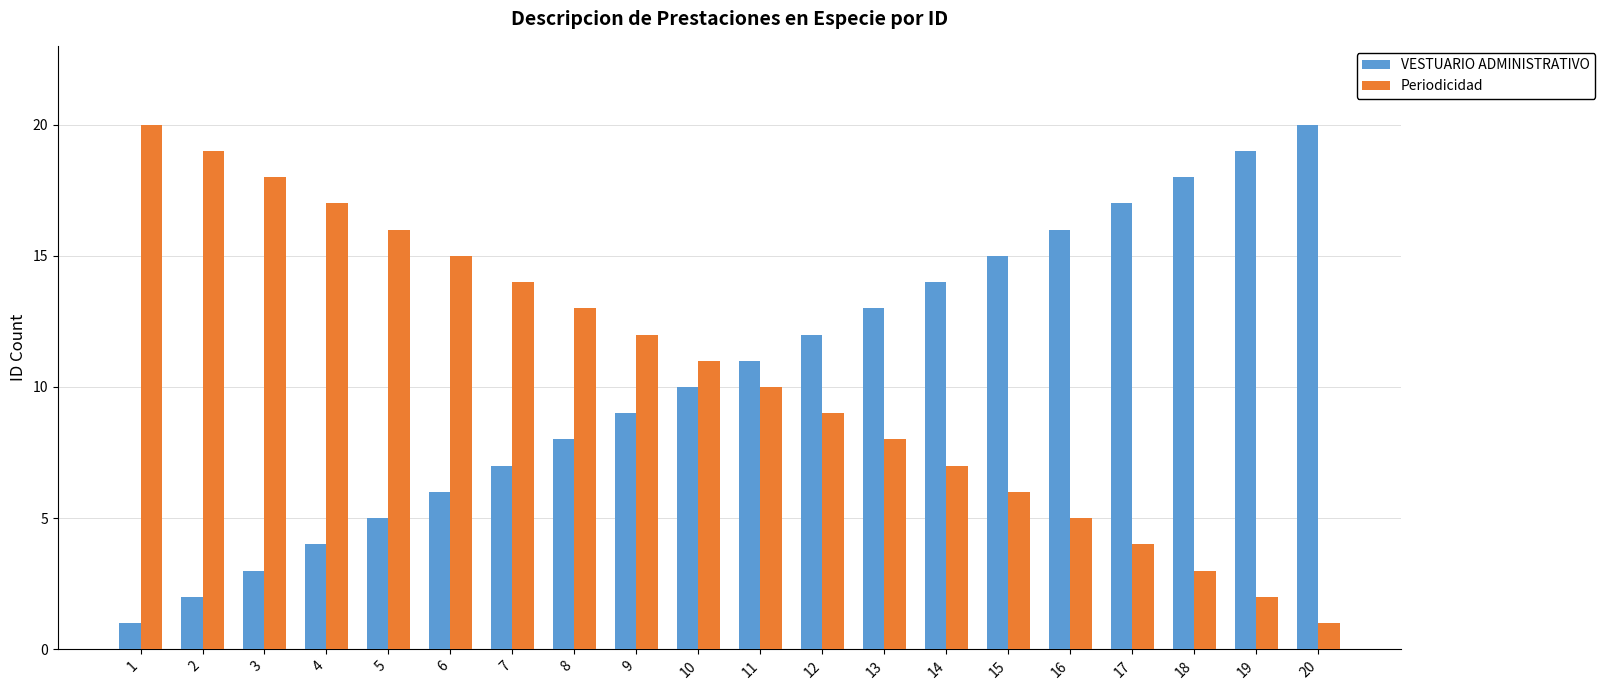

What is the total value across all series at 4?

21